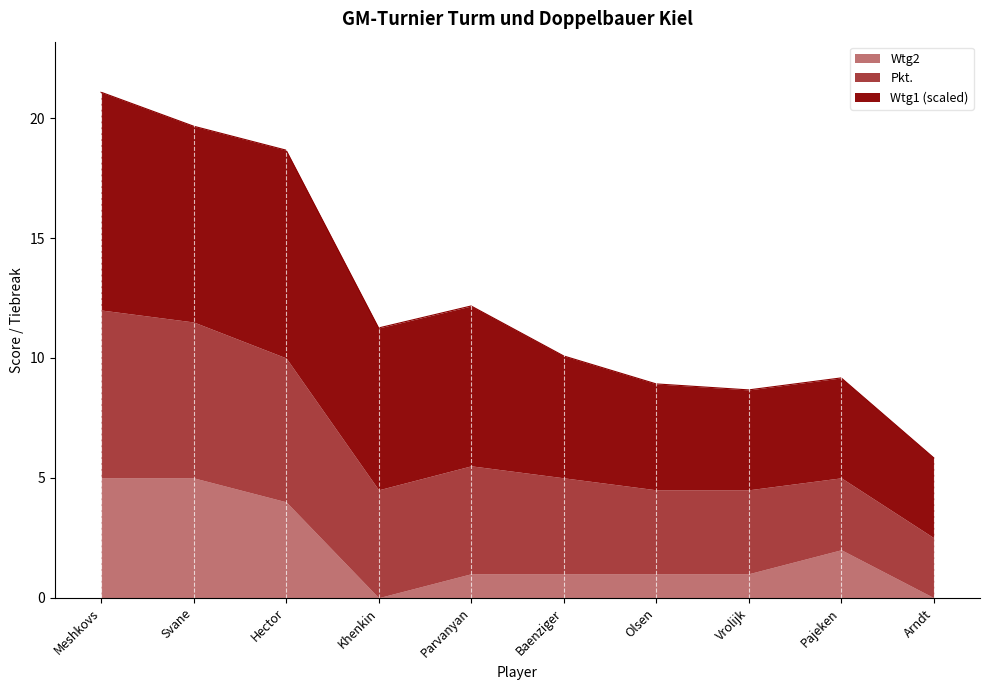

How many Wtg2 values are between 1 and 4?

6